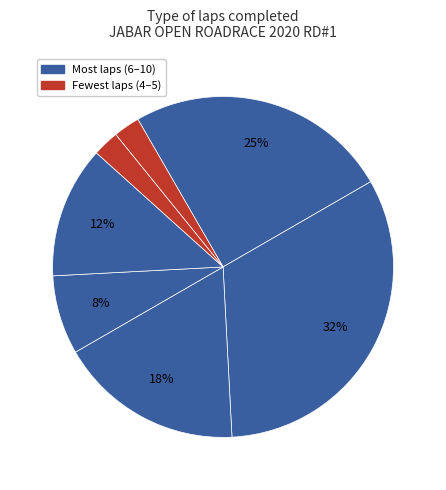

How many segments does this pie chart have?

7